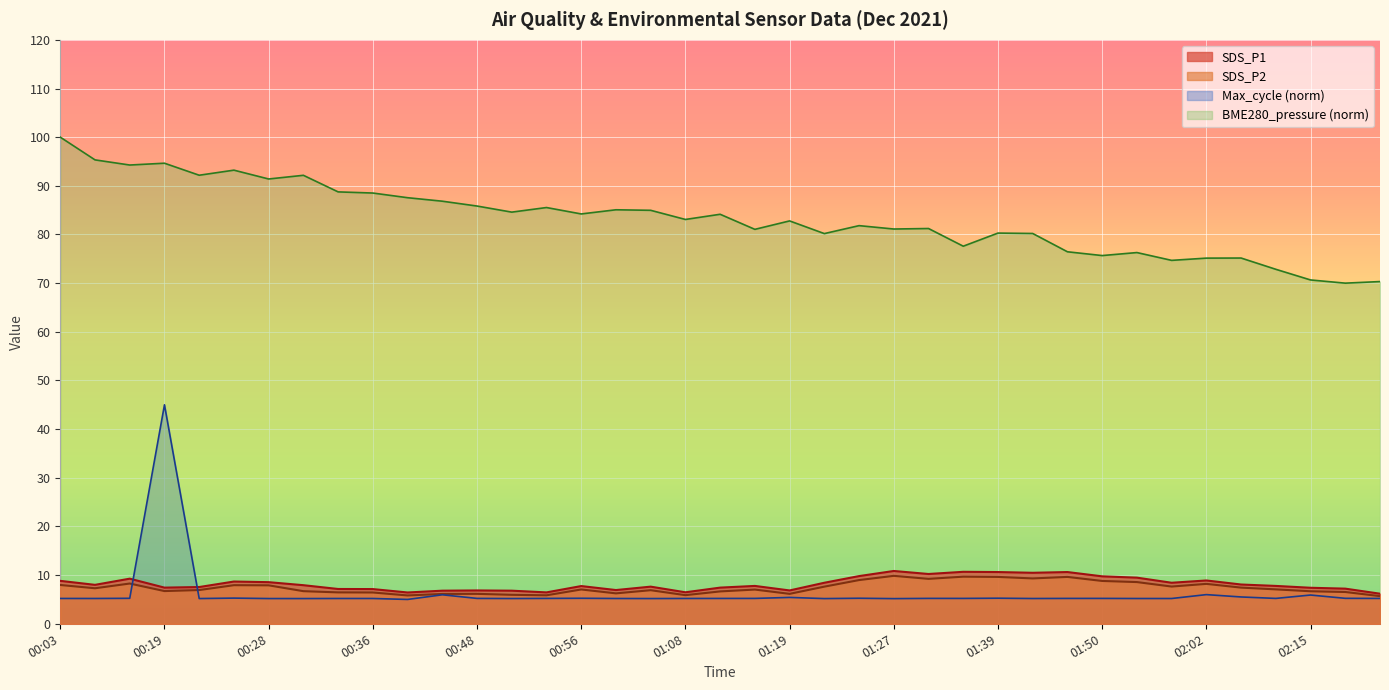

Is the value of SDS_P1 at 00:51 greater than the value of SDS_P2 at 00:22?

No